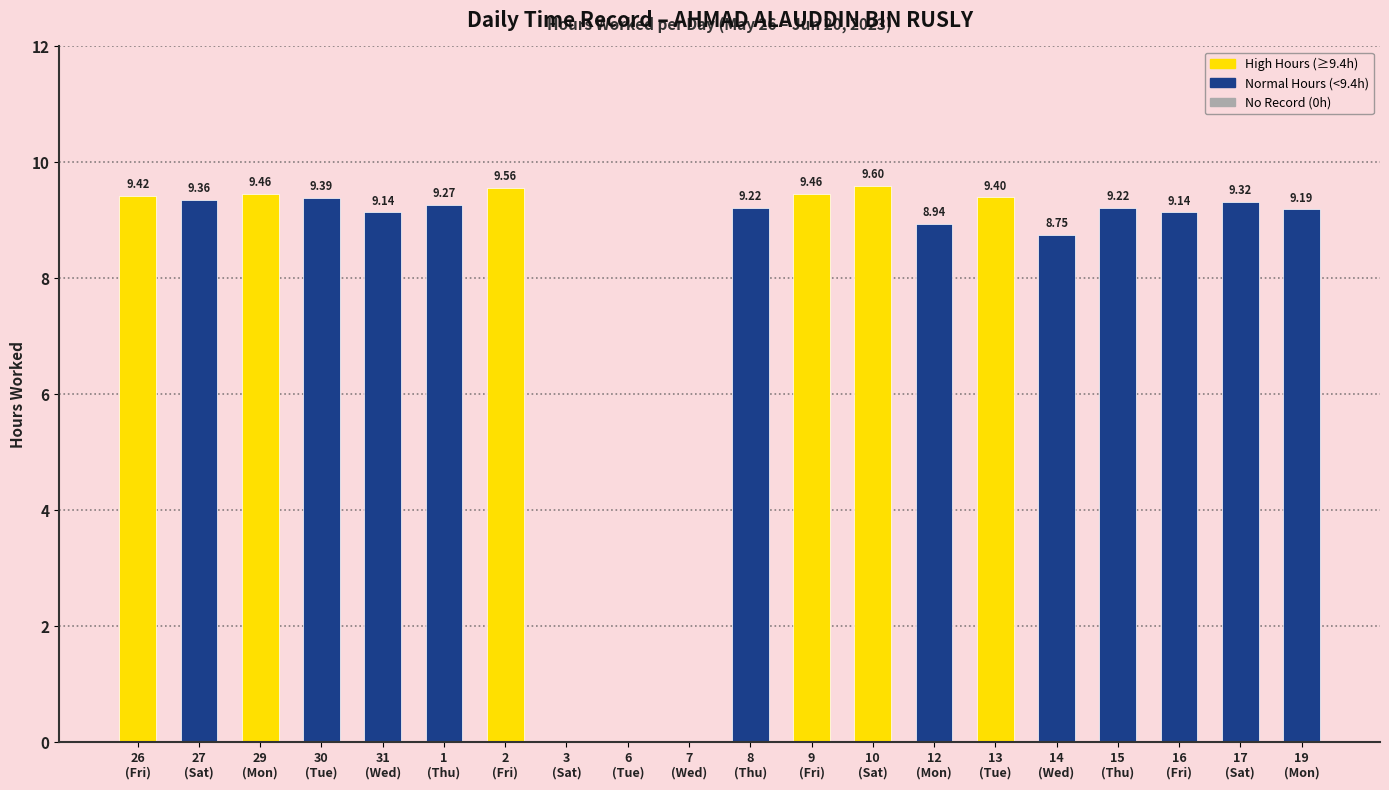

What is the average value?

7.9